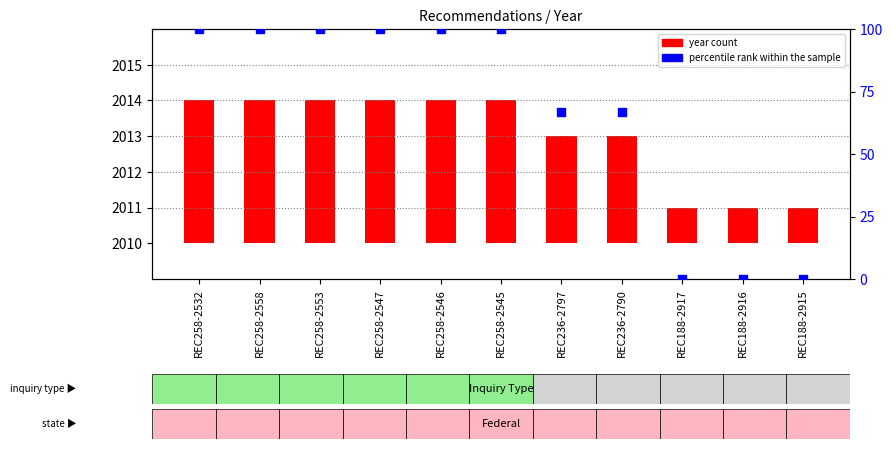

Between REC236-2797 and REC258-2547, which is larger?

REC258-2547